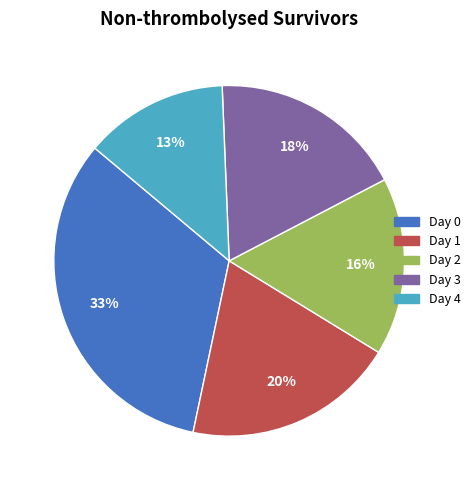

Which slice is the largest?

Day 0